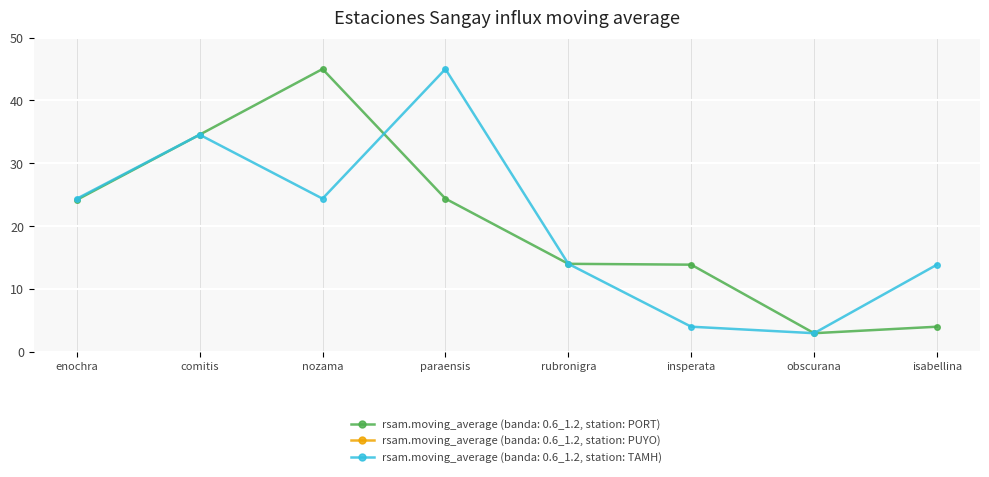

Is it true that rsam.moving_average (banda: 0.6_1.2, station: TAMH) equals 13.7 at enochra?

False